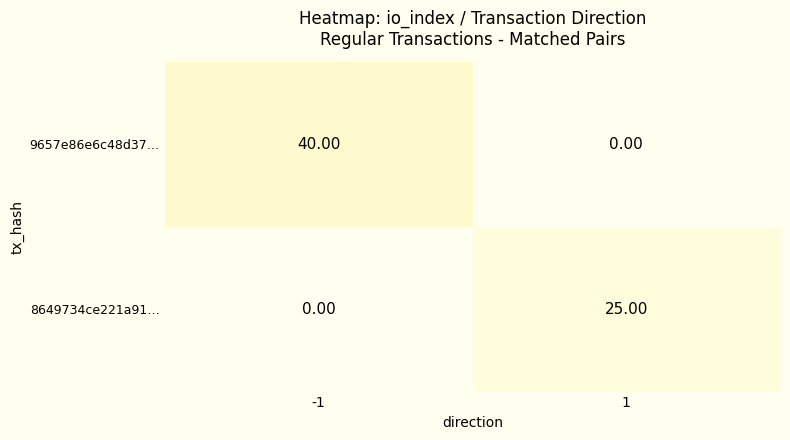

Count the number of data series in this chart.

2